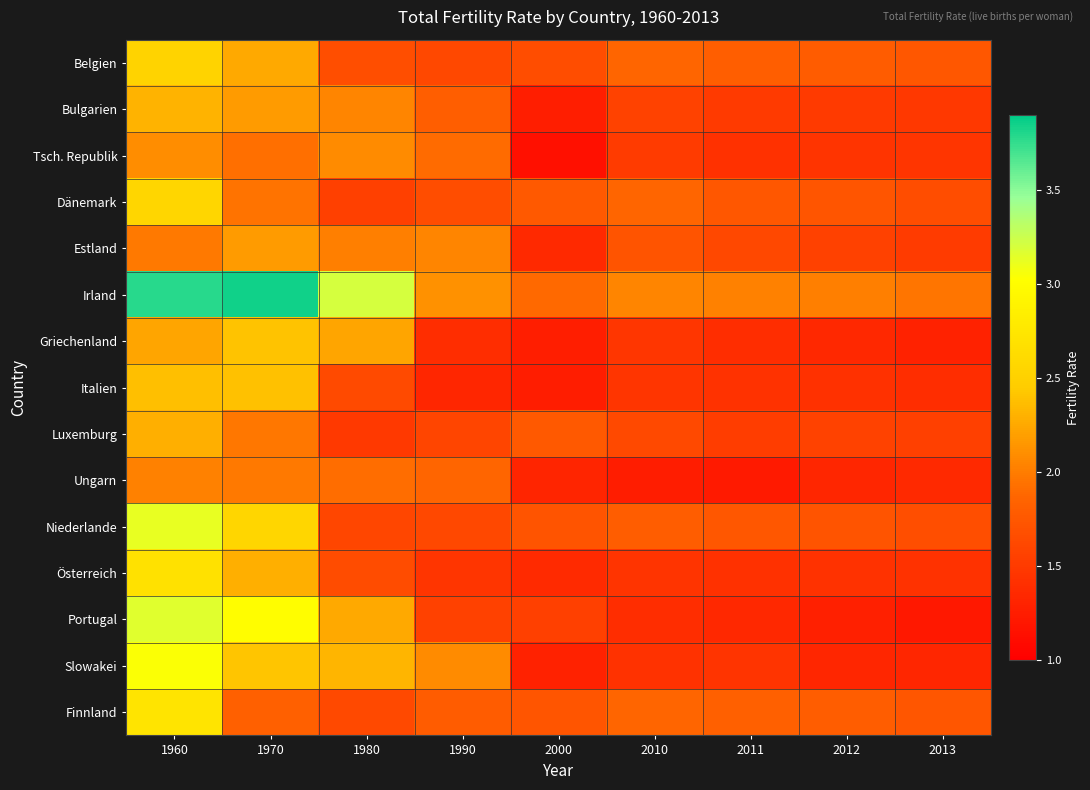

Which series has the largest total across all categories?

Irland